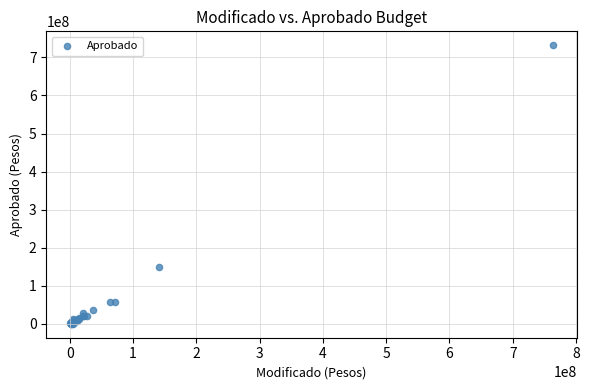

What Y value in the scatter plot is closest to 365992956?

149034400